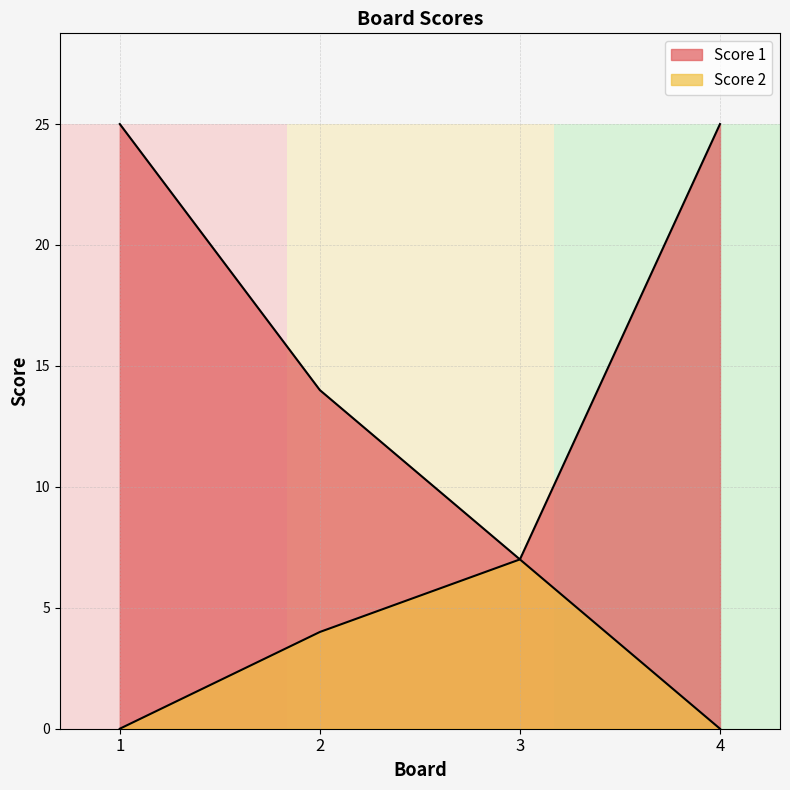

Reading left to right, extract all data points from this chart.

Score 1: 25	14	7	25
Score 2: 0	4	7	0